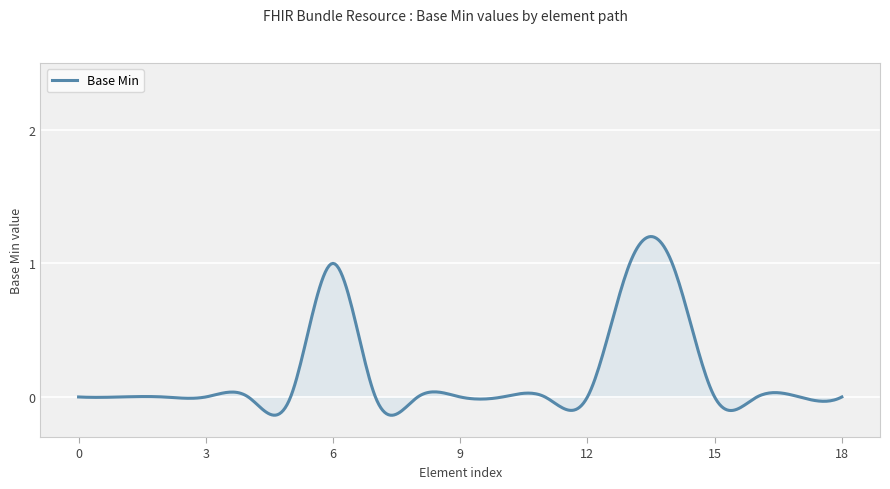

True or false: there are more than 1 points higher than both neighbors.

True